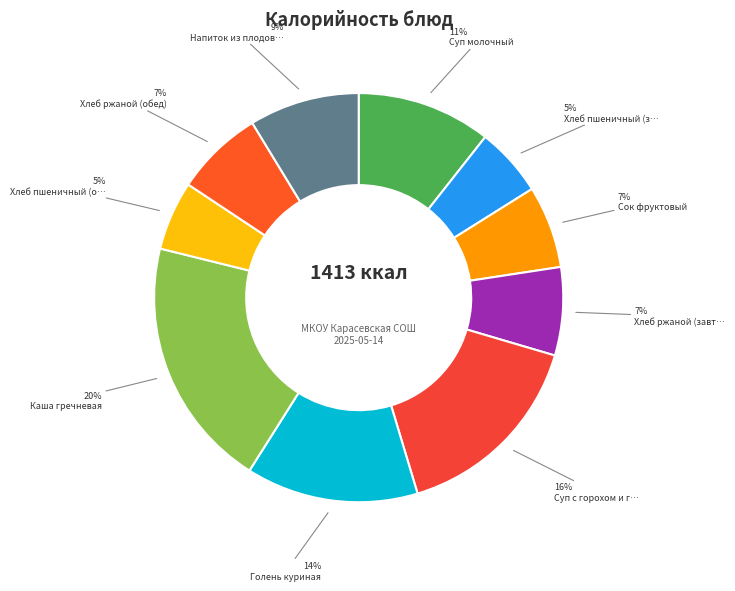

Which category has the smallest portion of the pie?

Хлеб пшеничный (завтрак)